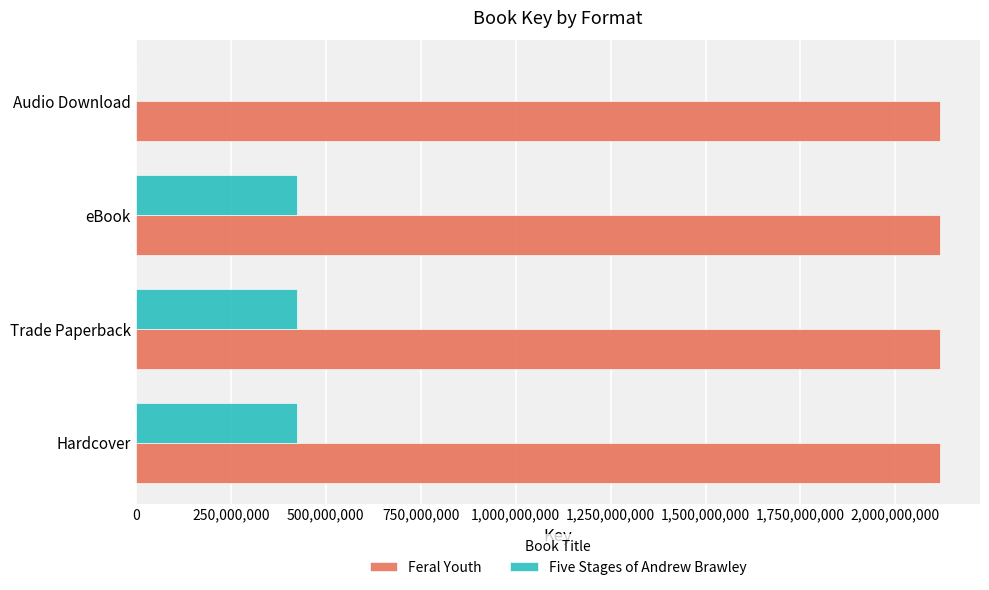

What is the maximum value for Feral Youth?

2116867977